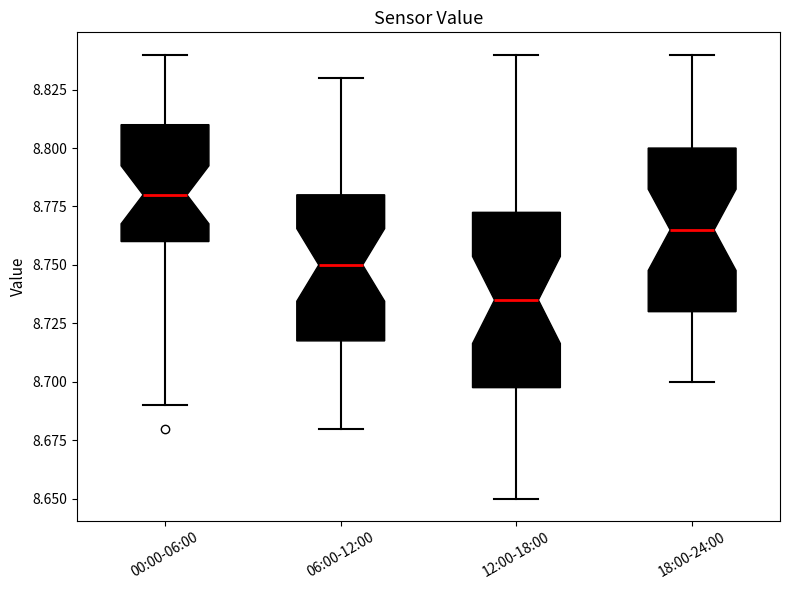

Where is the upper edge of the box for 18:00-24:00 on the y-axis? The values are not printed on the chart, so give them approximately, as read against the axis.

8.800